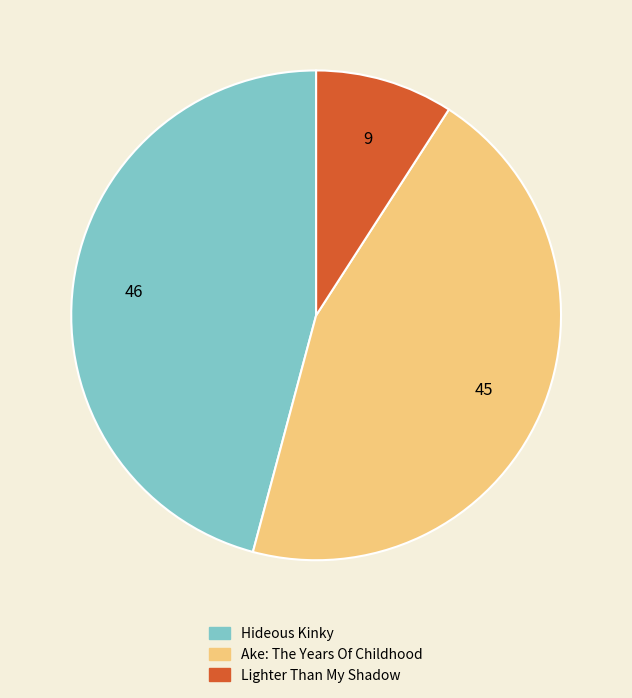

What is the largest slice in the pie chart?

Hideous Kinky